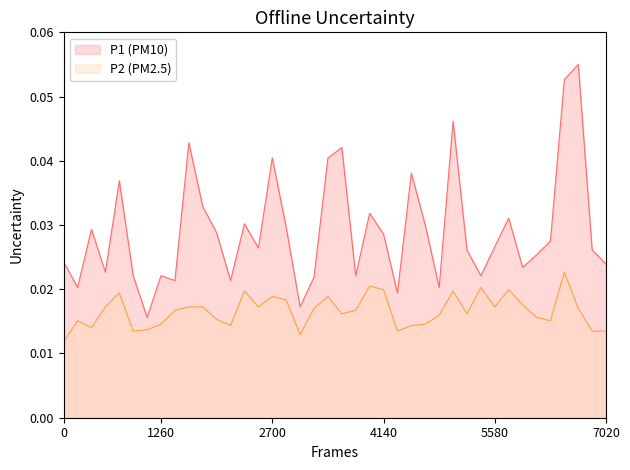

Which series has the largest total across all categories?

P1 (PM10)